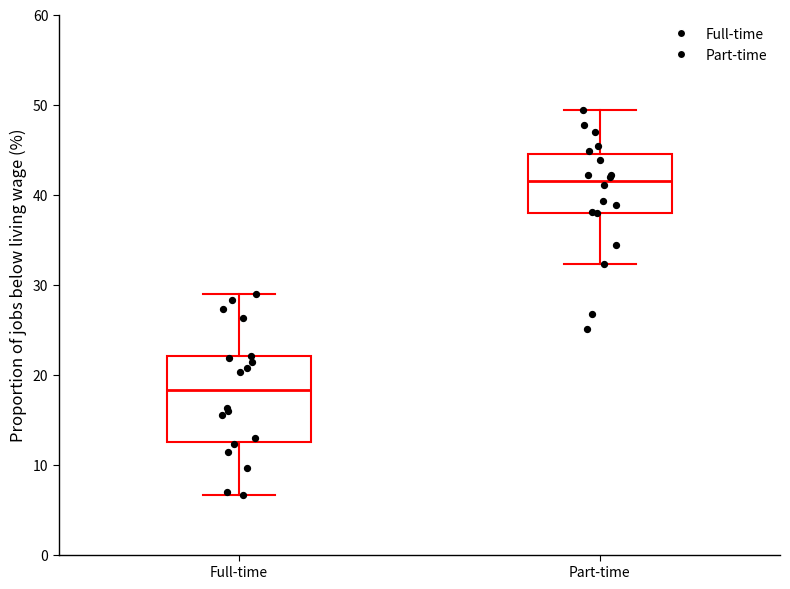

Reading left to right, transcribe this box plot: for each box, give where its median line is, the range the box spans, and where its two whiskers end, as read against the y-axis. The values are not printed on the chart, so give them approximately, as read against the axis.

Full-time: median 18, box 12 to 22, whiskers 7 to 29
Part-time: median 42, box 38 to 45, whiskers 32 to 49